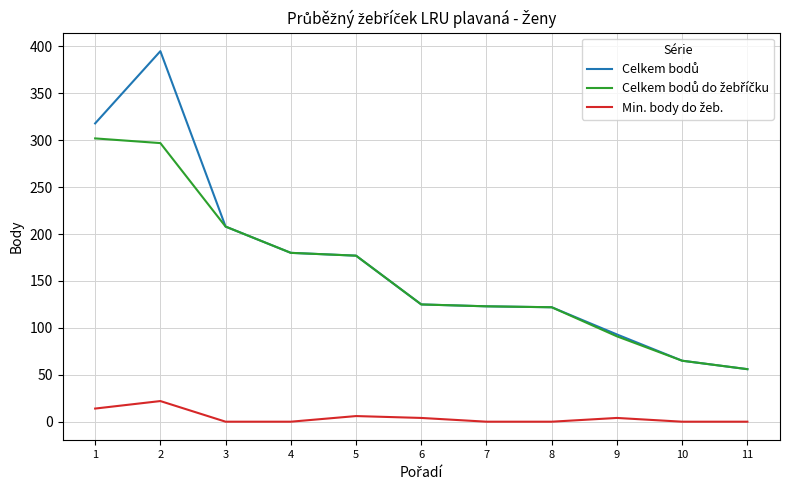

How many lines are shown in the chart?

3